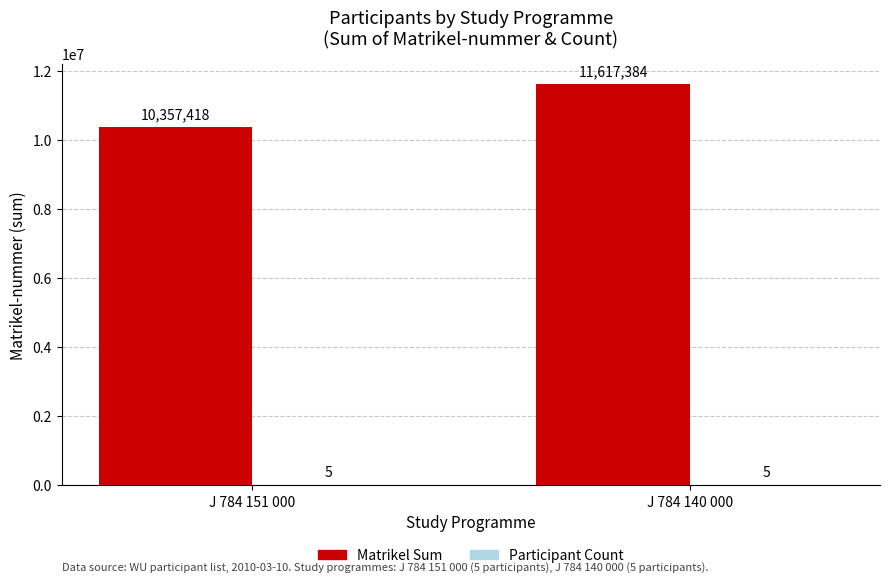

What is the maximum value shown in the chart?

11617384